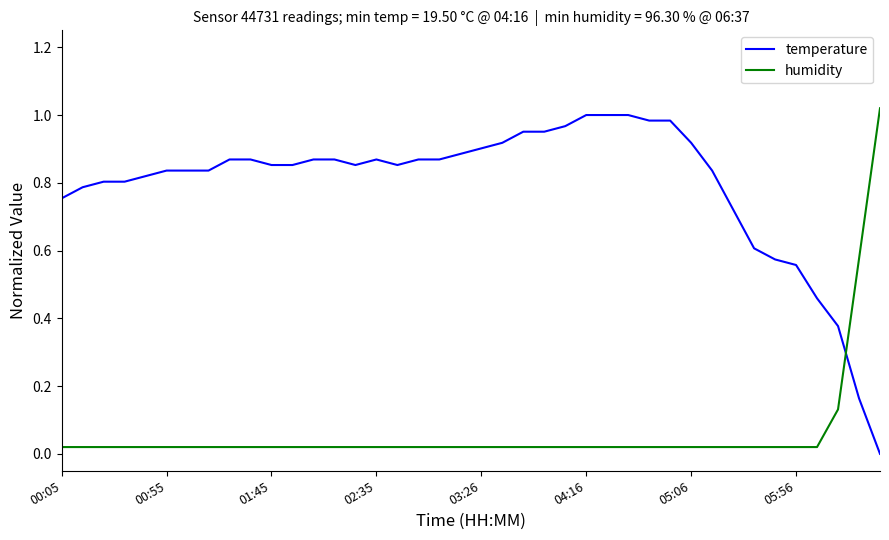

Which series has the largest total across all categories?

temperature